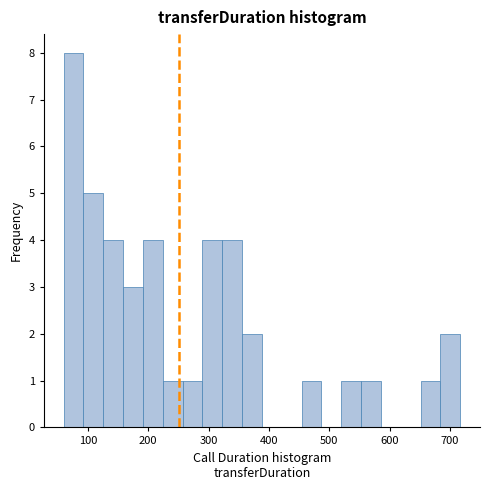

Around what value on the x-axis is the tallest bar? Give the approximate position of its centre, as read against the axis.

80